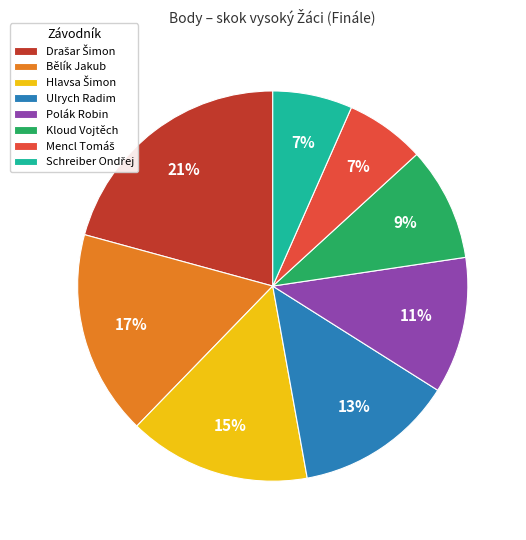

To the nearest percent, what percentage of the pie is Ulrych Radim?

13%